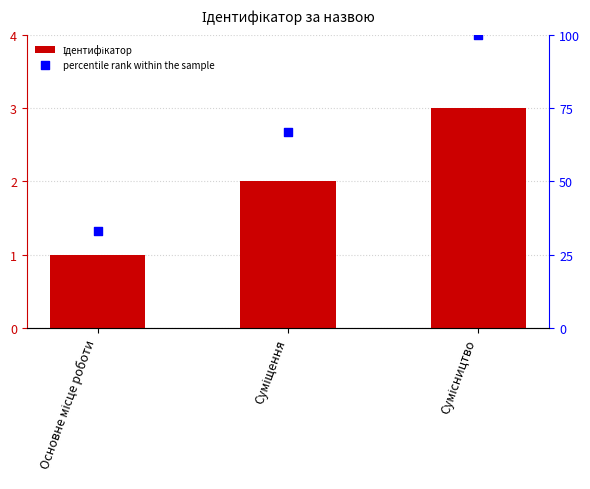

What is the total value across all series at Сумісництво?

103